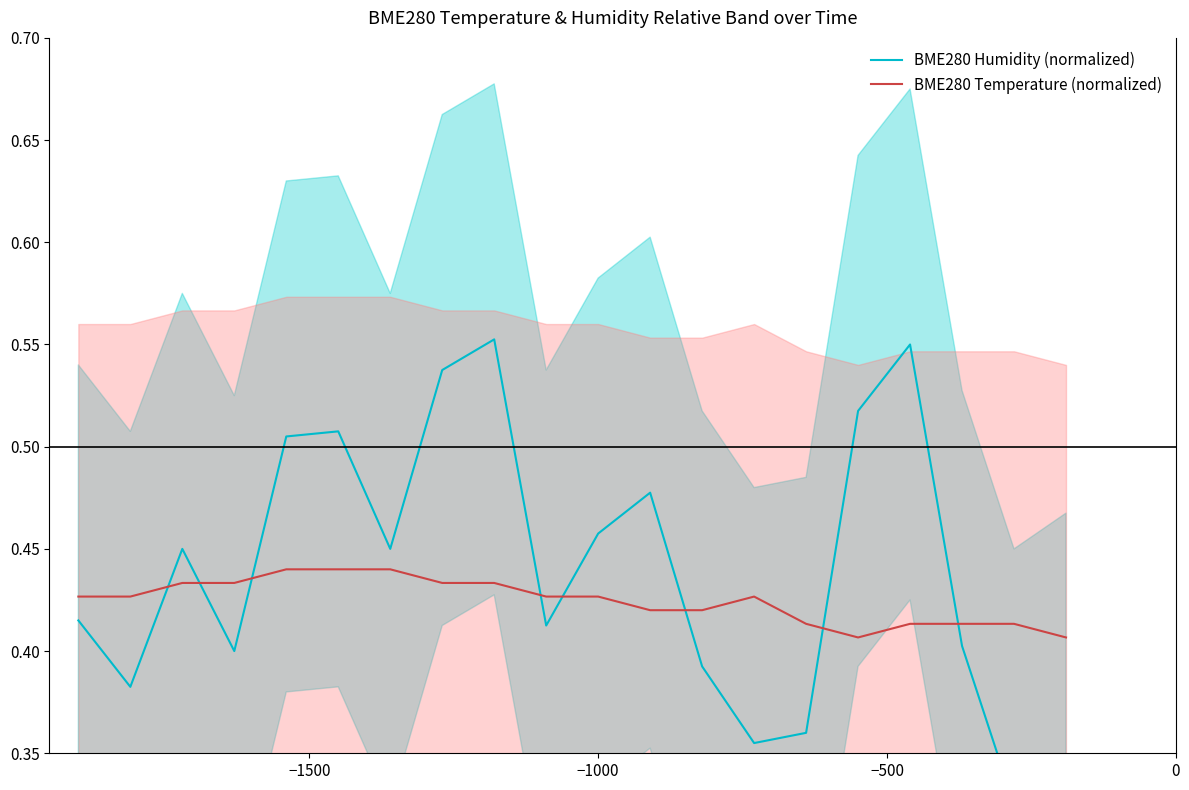

How many interior local peaks does the BME280 Humidity (normalized) series have?

5